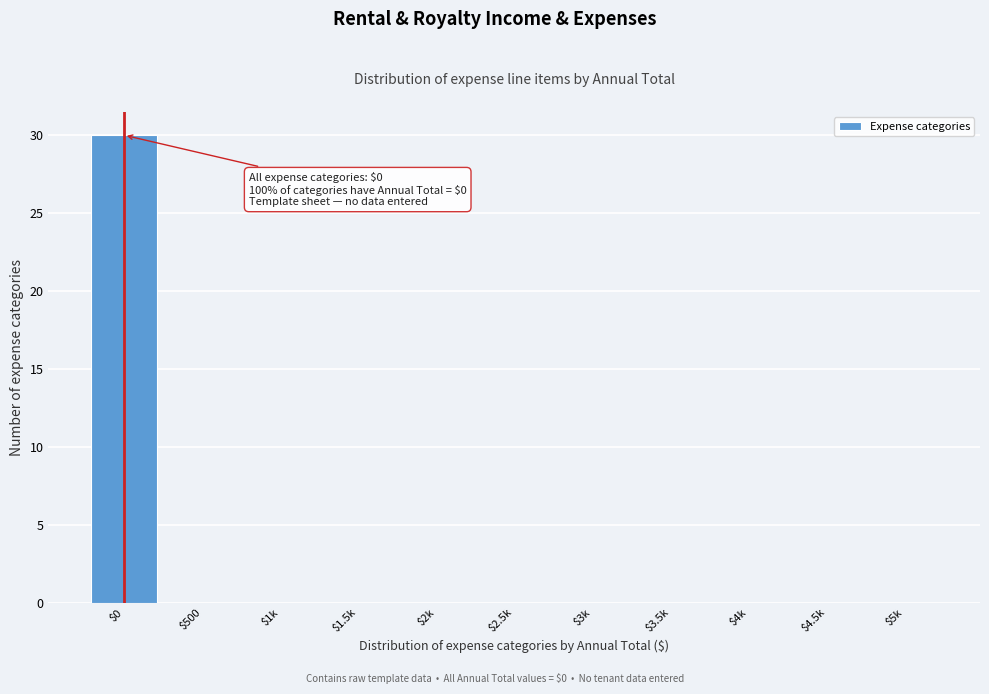

True or false: the data shows 13 at $4.5k.

False